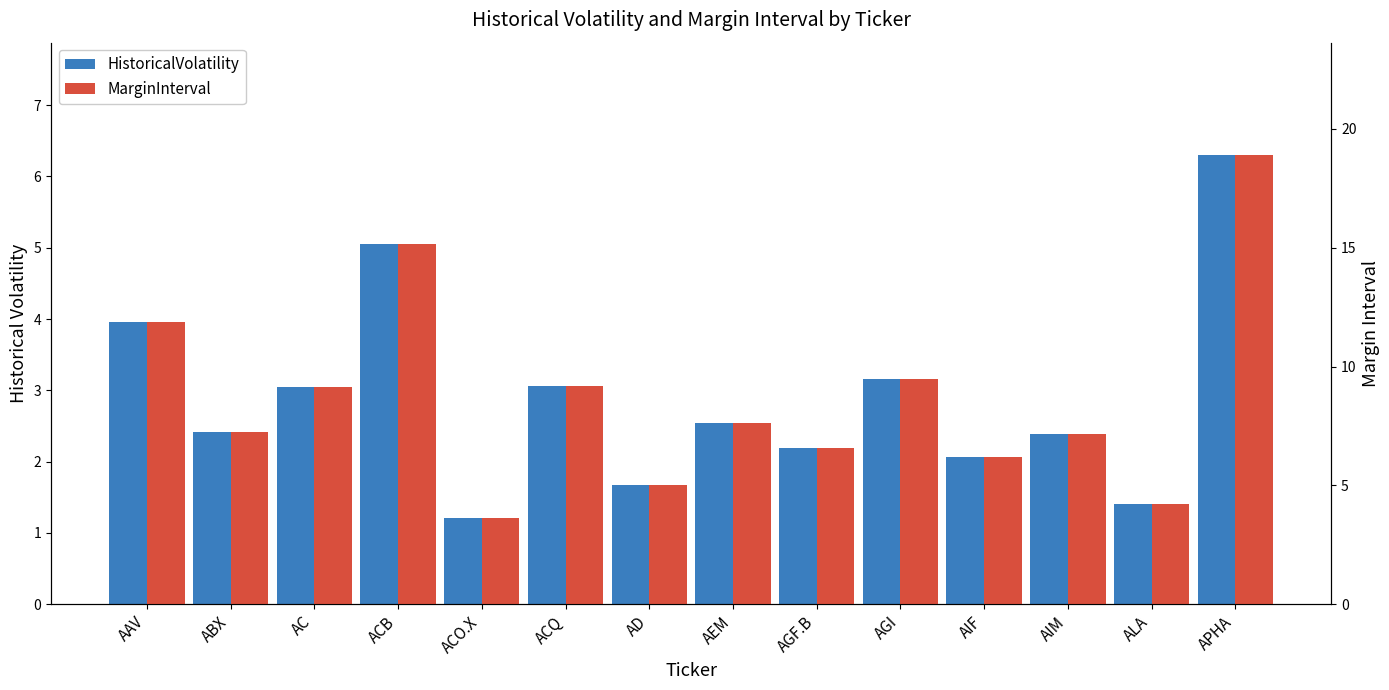

Reading right to left, list all the values displayed in this chart.

HistoricalVolatility: 6.3	1.4	2.4	2.1	3.2	2.2	2.5	1.7	3.1	1.2	5.0	3.0	2.4	4.0
MarginInterval: 18.9	4.2	7.2	6.2	9.5	6.6	7.6	5.0	9.2	3.6	15.1	9.1	7.2	11.9